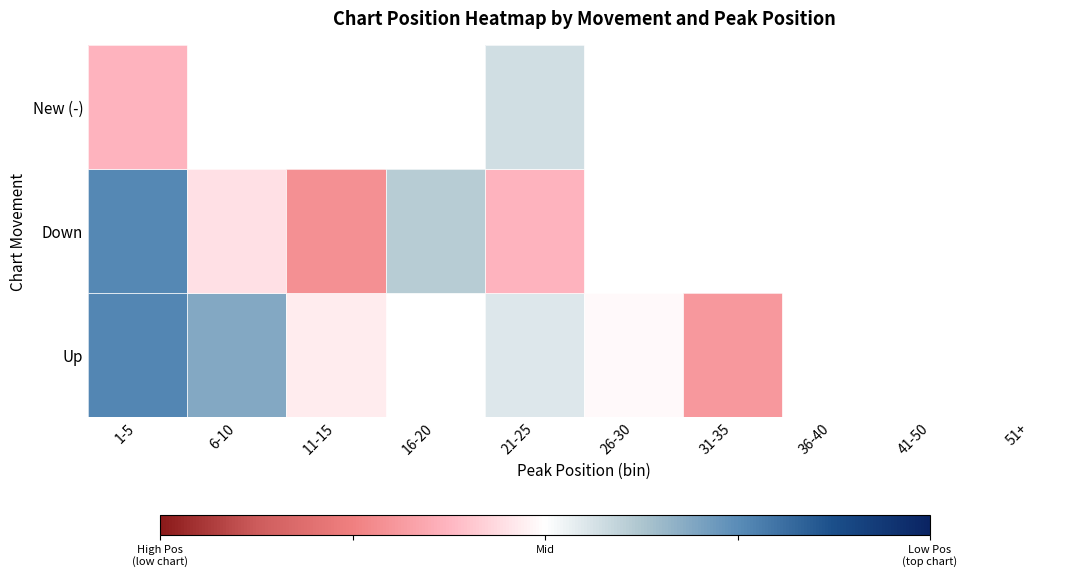

True or false: New (-) has a value of -0.1 at 1-5.

False